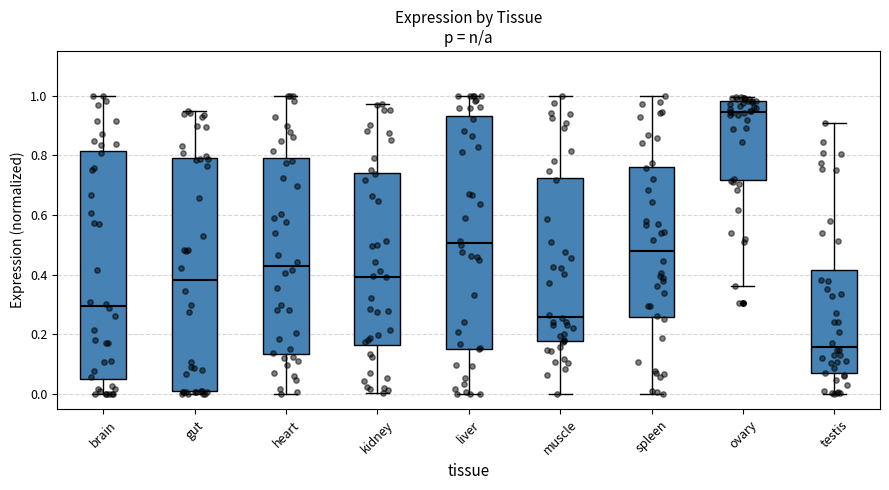

Reading left to right, read every box against the y-axis: the position of its median line, the range the box covers, and the ends of its whiskers. The values are not printed on the chart, so give them approximately, as read against the axis.

brain: median 0.30, box 0.06 to 0.82, whiskers 0.00 to 1.00
gut: median 0.38, box 0.00 to 0.80, whiskers 0.00 (just below the box's lower edge) to 0.96
heart: median 0.42, box 0.14 to 0.80, whiskers 0.00 to 1.00
kidney: median 0.40, box 0.16 to 0.74, whiskers 0.00 to 0.98
liver: median 0.50, box 0.16 to 0.94, whiskers 0.00 to 1.00
muscle: median 0.26, box 0.18 to 0.72, whiskers 0.00 to 1.00
spleen: median 0.48, box 0.26 to 0.76, whiskers 0.00 to 1.00
ovary: median 0.94, box 0.72 to 0.98, whiskers 0.36 to 1.00
testis: median 0.16, box 0.06 to 0.42, whiskers 0.00 to 0.90